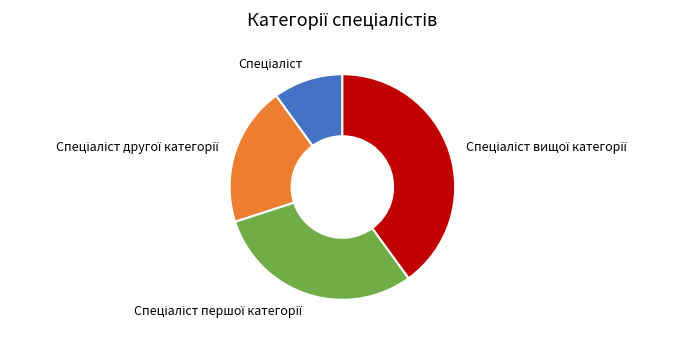

Does any single category account for the majority?

No